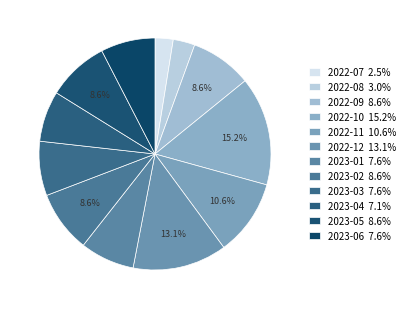

To the nearest percent, what is the difference between the 2023-06 and 2023-05 slice percentages?

1%